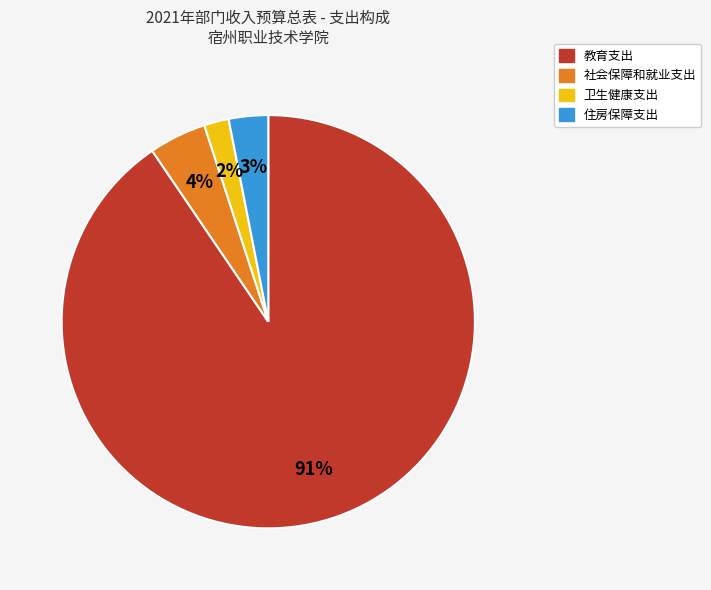

How many segments does this pie chart have?

4